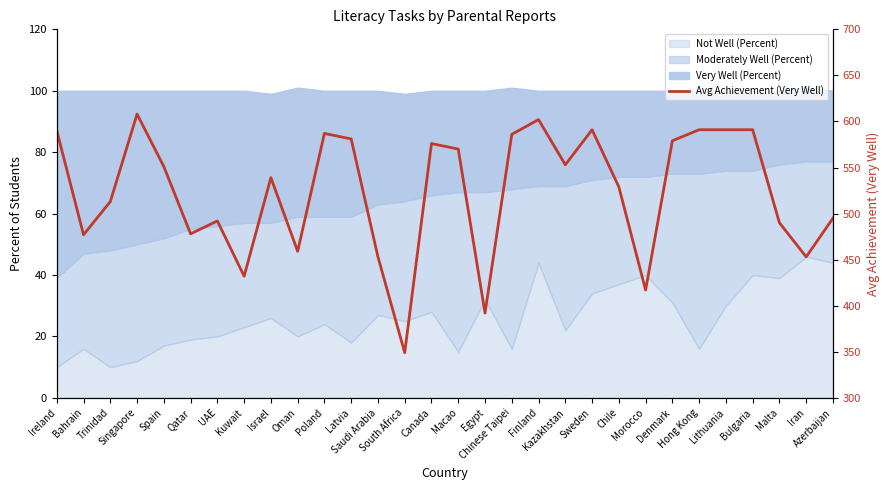

What is the label of the 3rd point from the left?

Trinidad